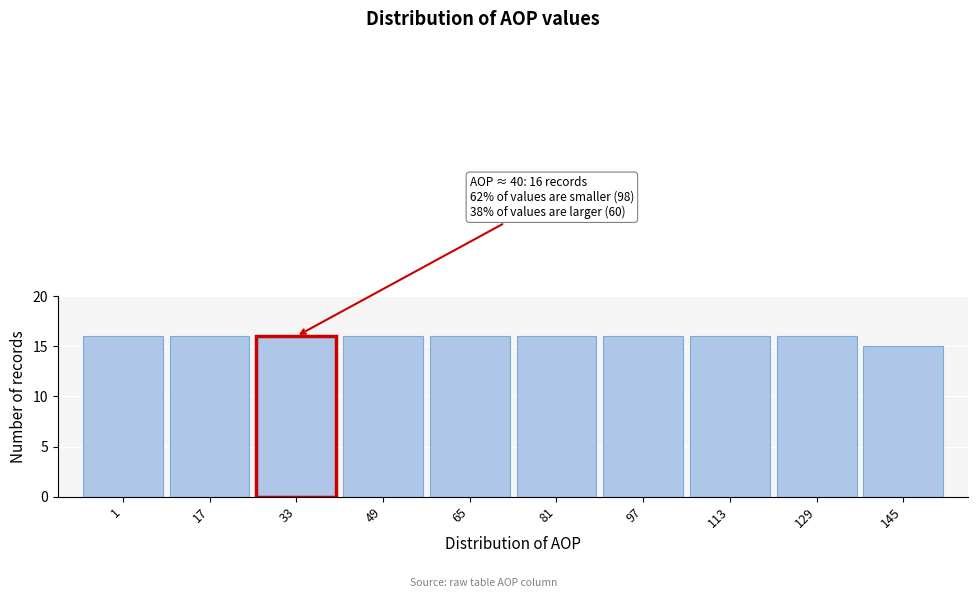

Reading right to left, extract all data points from this chart.

15	16	16	16	16	16	16	16	16	16